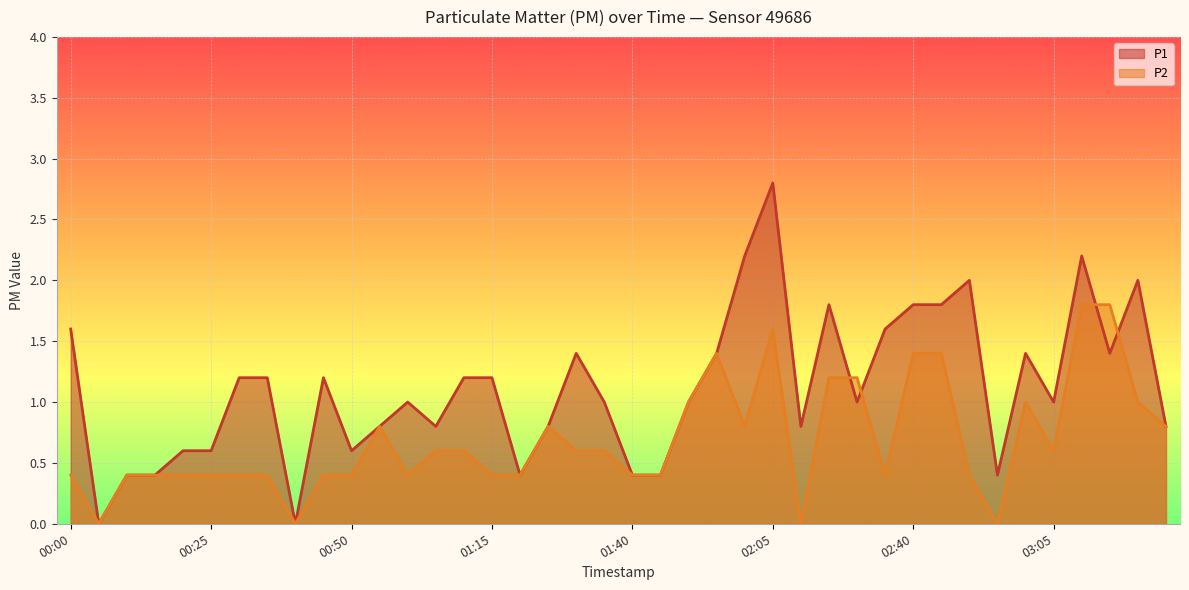

Does the chart display data point markers on the line(s)?

No